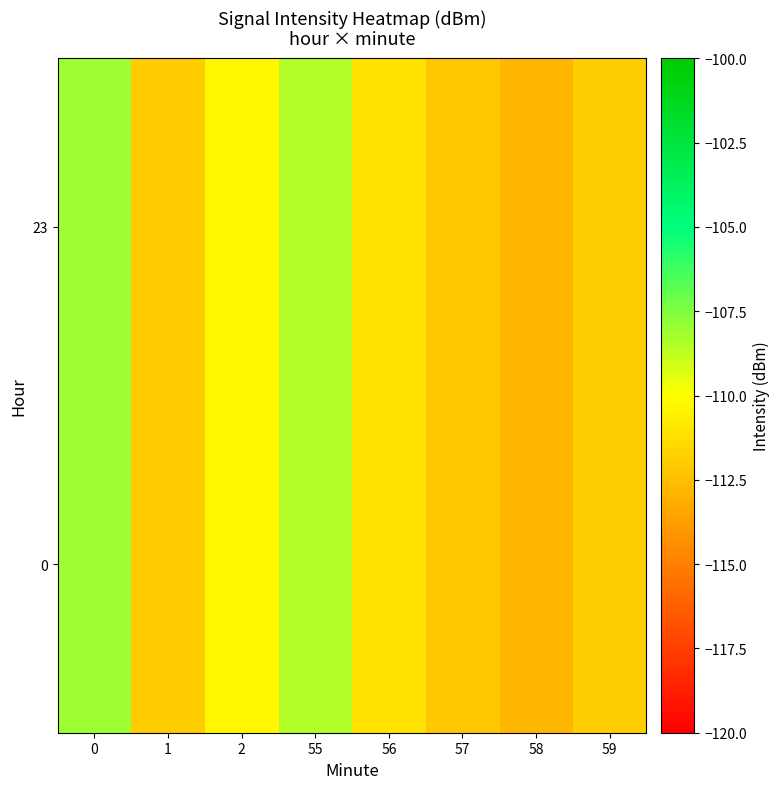

Reading left to right, what are all the values shown in this chart?

0: 0=-108.1	1=-112.0	2=-110.3	55=-108.5	56=-111.1	57=-112.2	58=-112.8	59=-111.9
23: 0=-108.1	1=-112.0	2=-110.3	55=-108.5	56=-111.1	57=-112.2	58=-112.8	59=-111.9